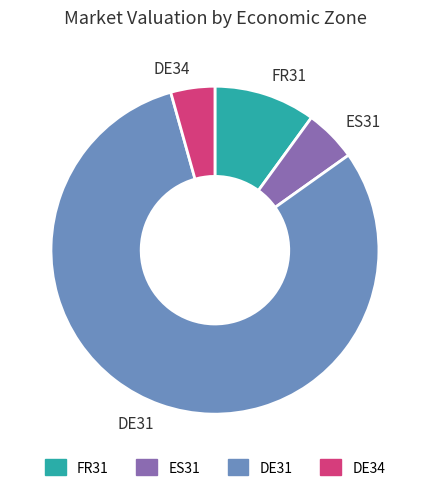

Between DE31 and ES31, which is larger?

DE31